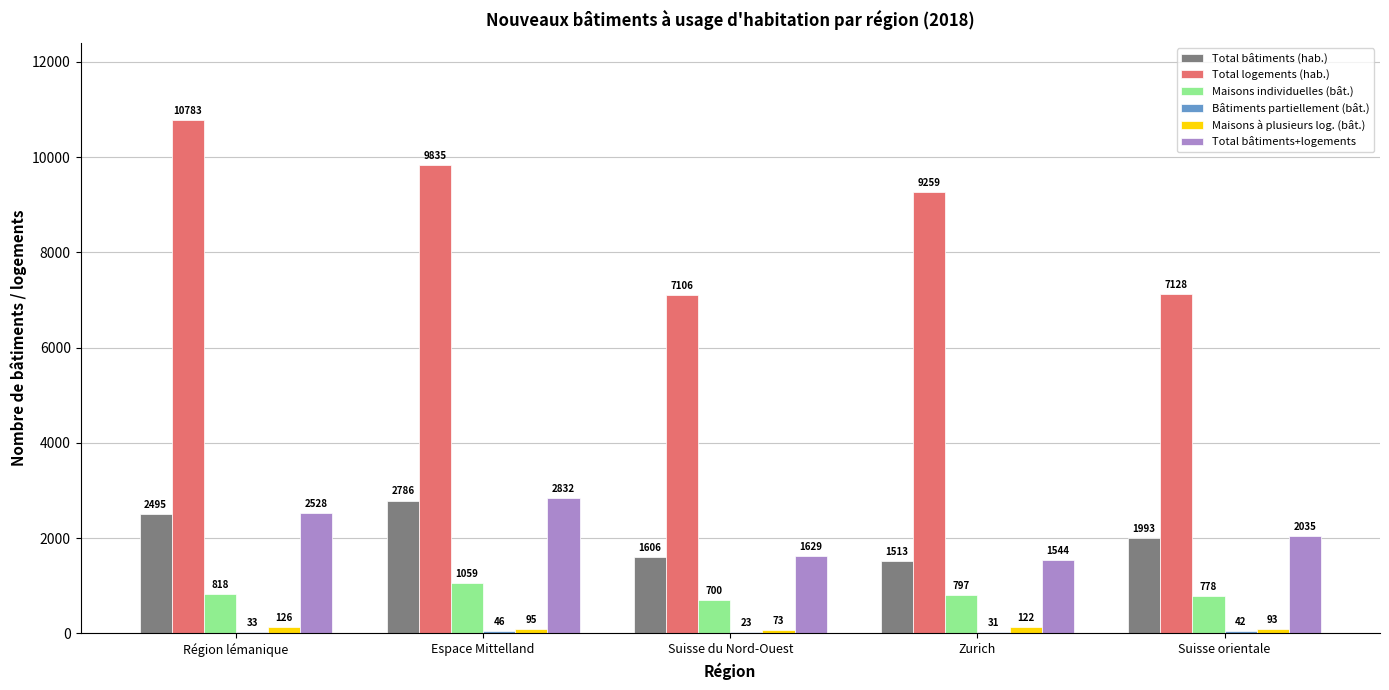

What is the maximum value shown in the chart?

10783